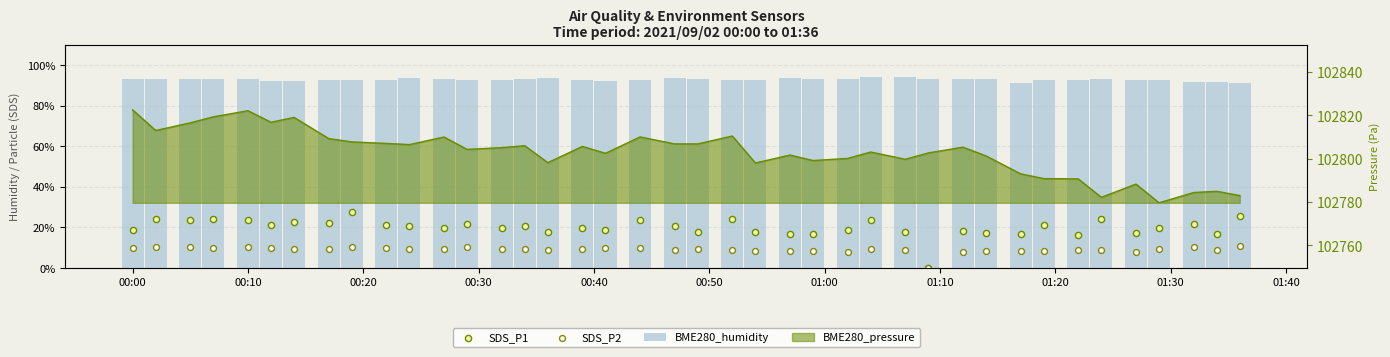

Which series reaches the maximum Y coordinate?

BME280_humidity